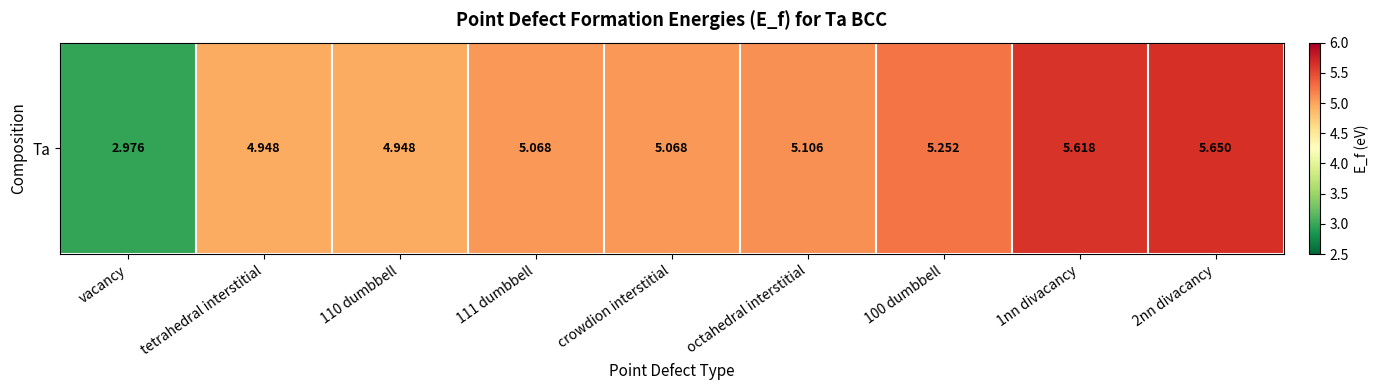

What is the average value?

5.0